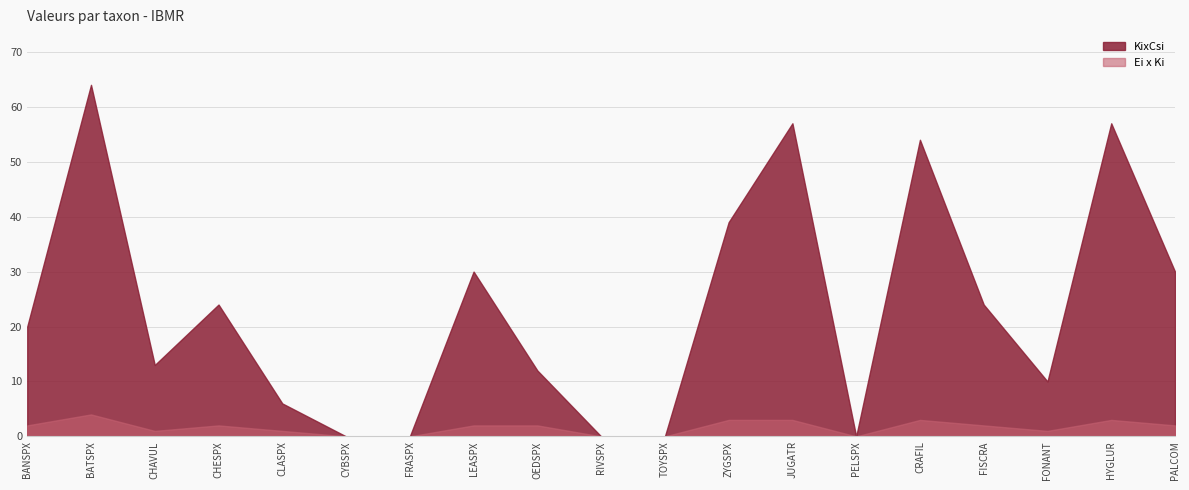

What value does the Ei x Ki series have at CHAVUL?

1